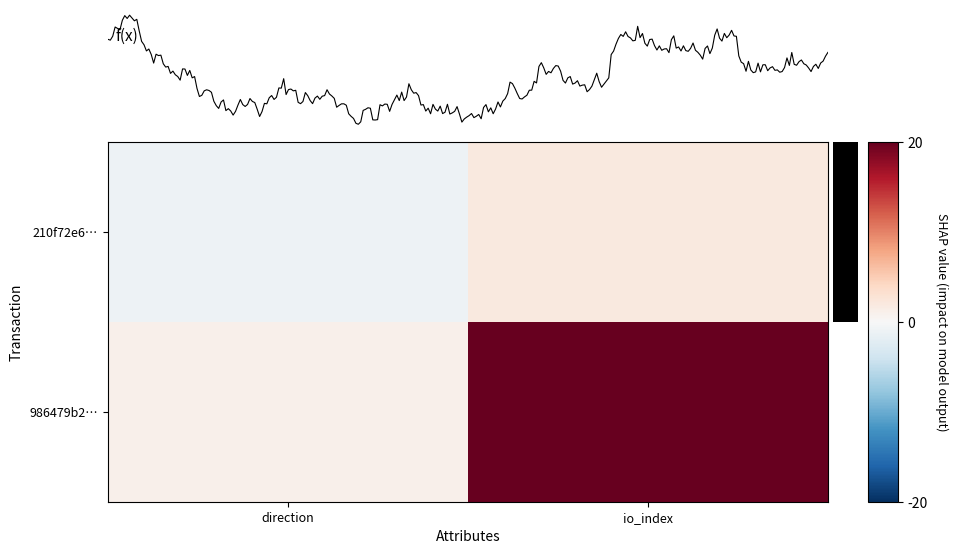

The 986479b2d74423b0147a83e4181d560c58919bc series shows 0 at direction. True or false?

False